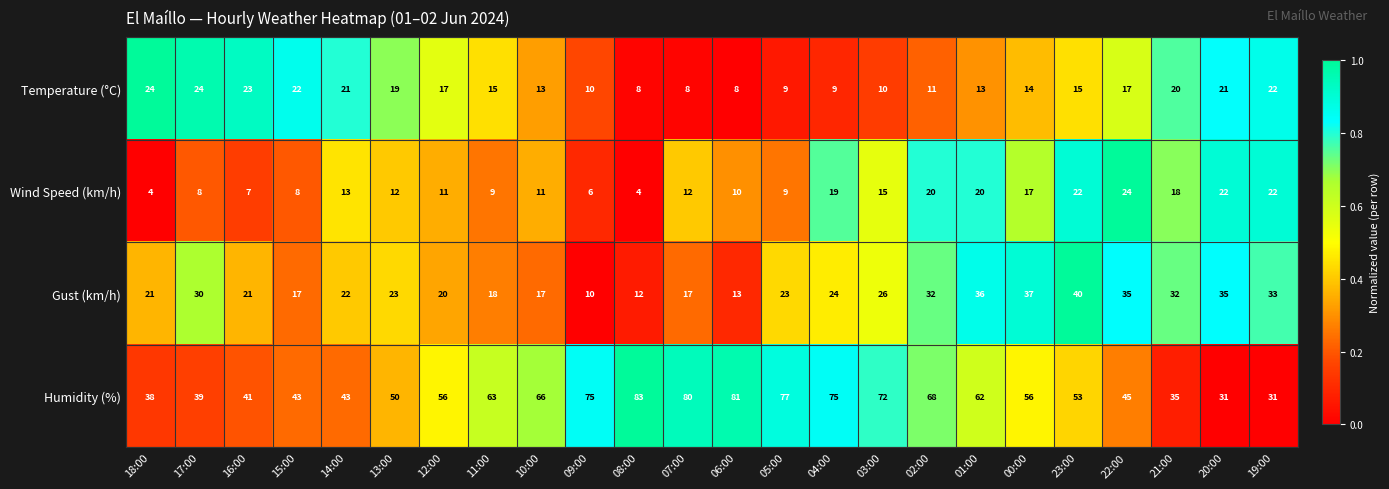

What is the difference between the maximum and minimum values in the Gust (km/h) series?

30